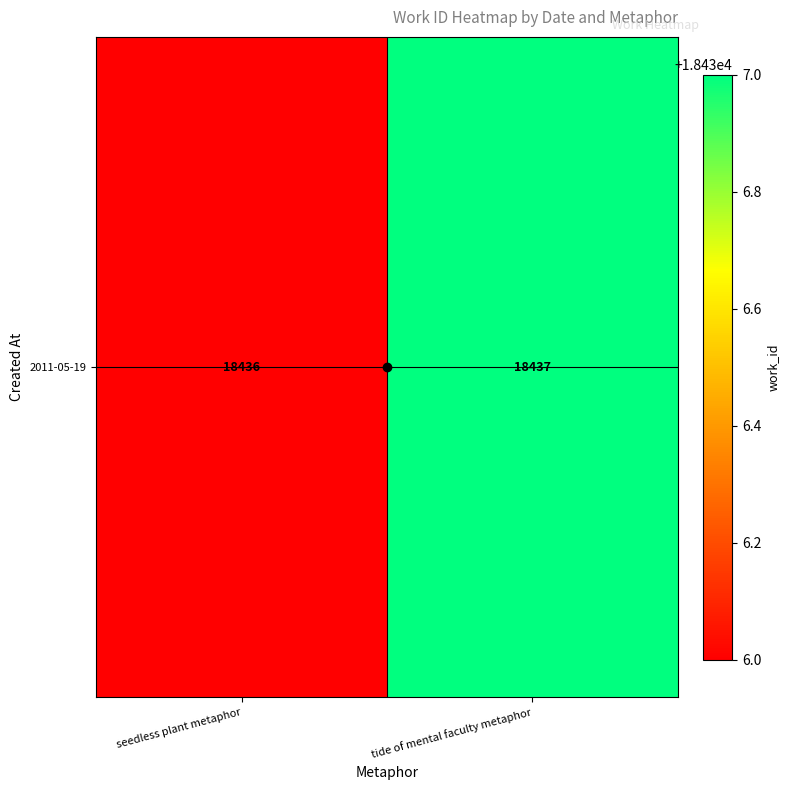

Rank the categories by value from highest to lowest.

tide of mental faculty metaphor, seedless plant metaphor